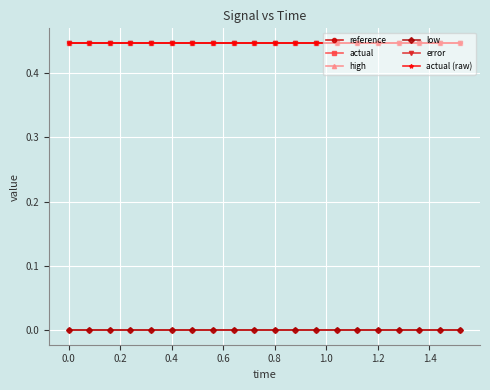

Is this an area chart (filled region under the line)?

No